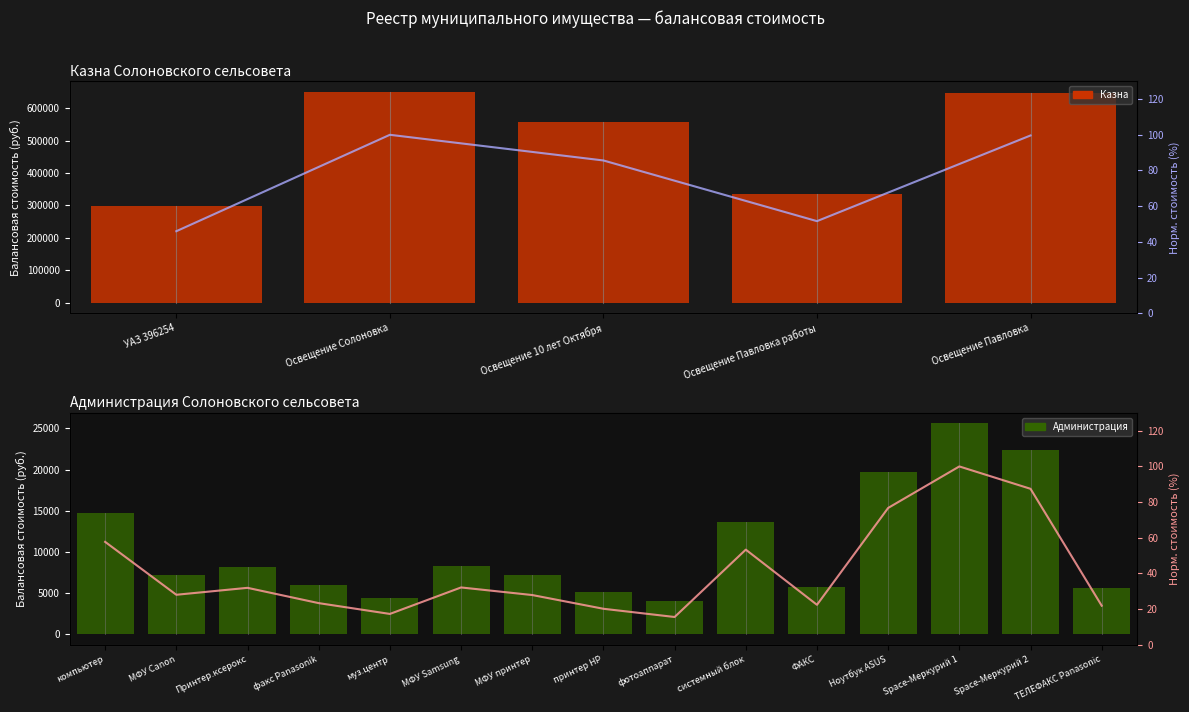

What value does the data have at ФАКС?

22.5